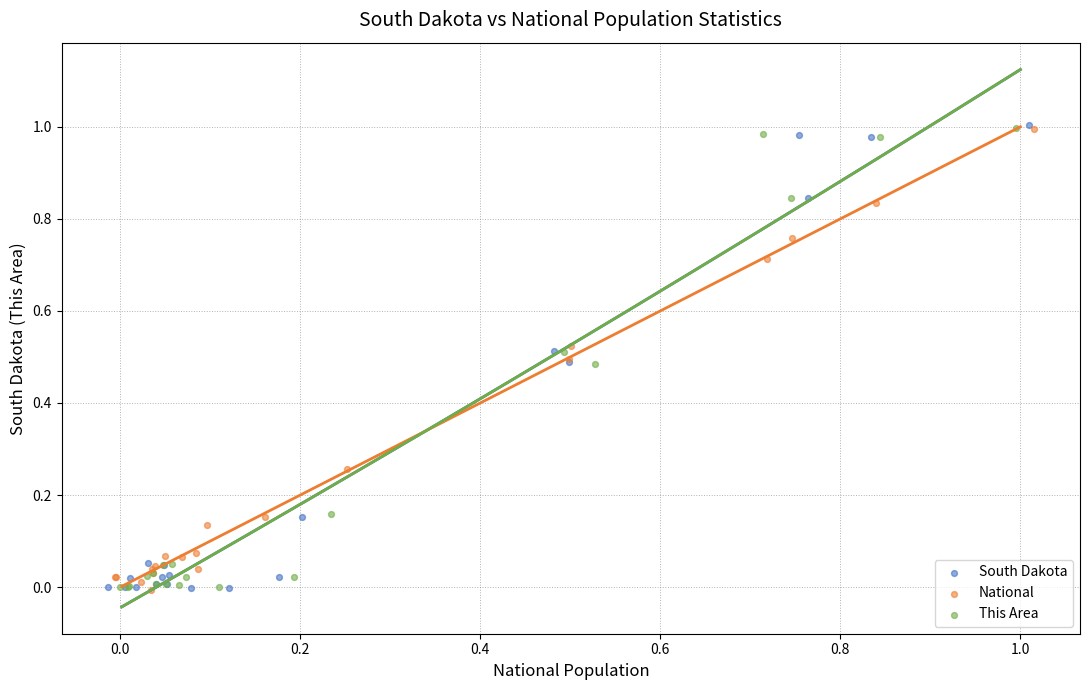

What are all the series names shown in the legend?

South Dakota, National, This Area